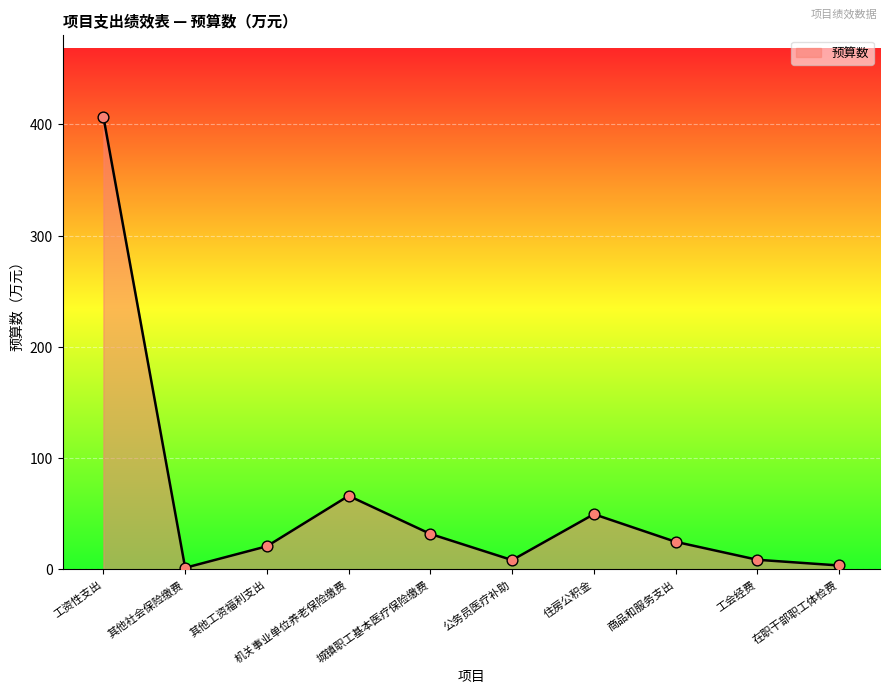

What is the change in value from 工资性支出 to 公务员医疗补助?

-398.7